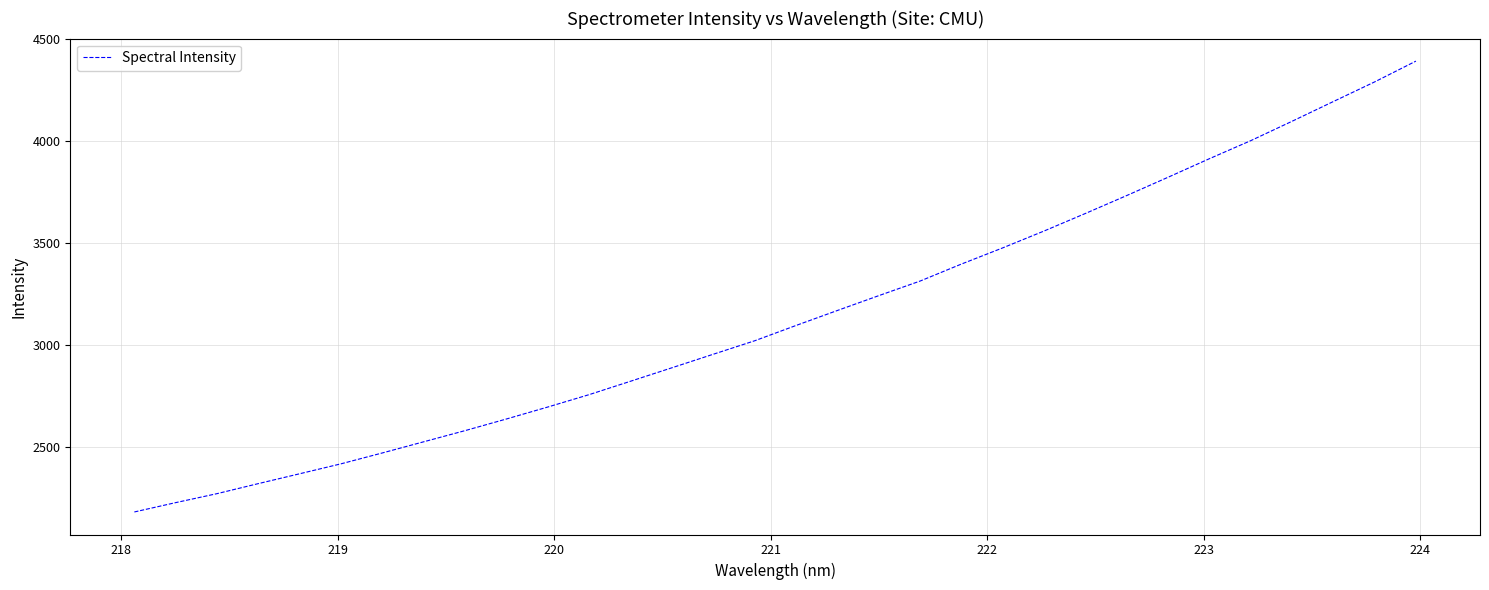

What is the difference between the maximum and minimum values?

2211.1